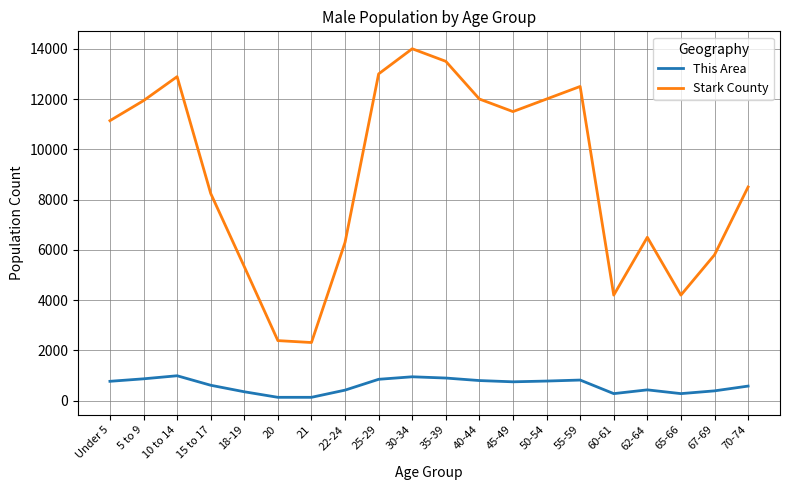

Which series has the widest spread of values?

Stark County